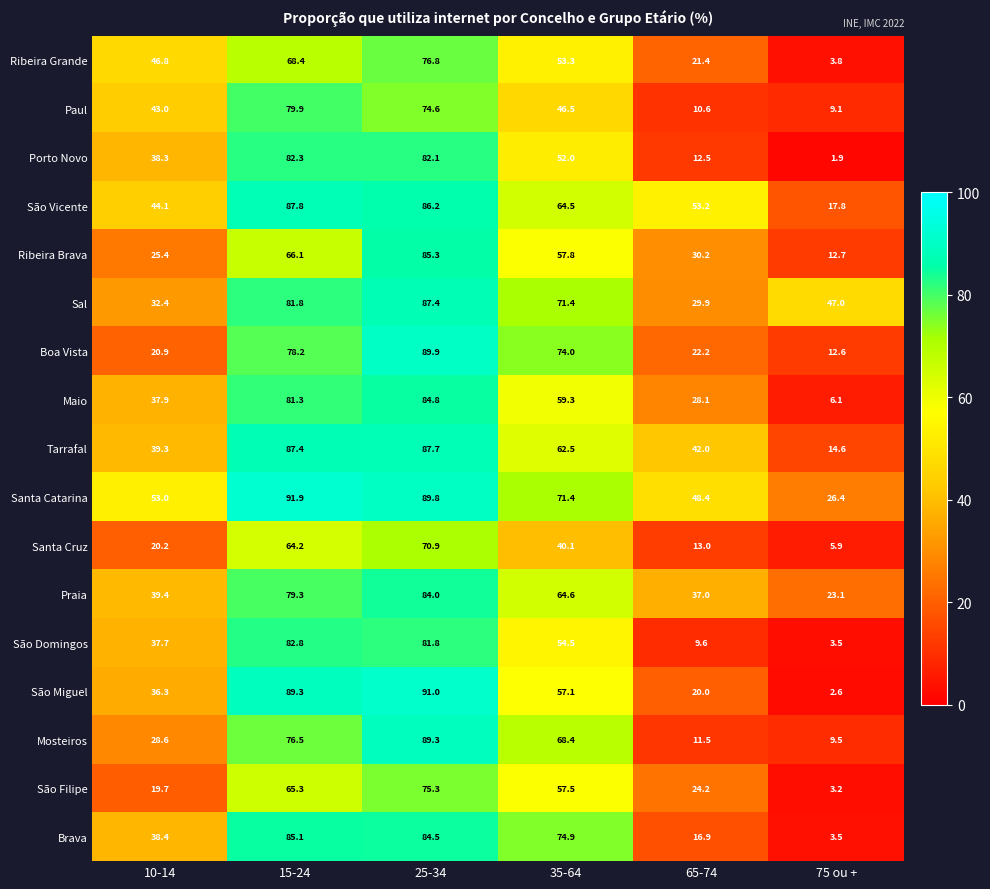

What is the highest value of the Boa Vista series?

89.9